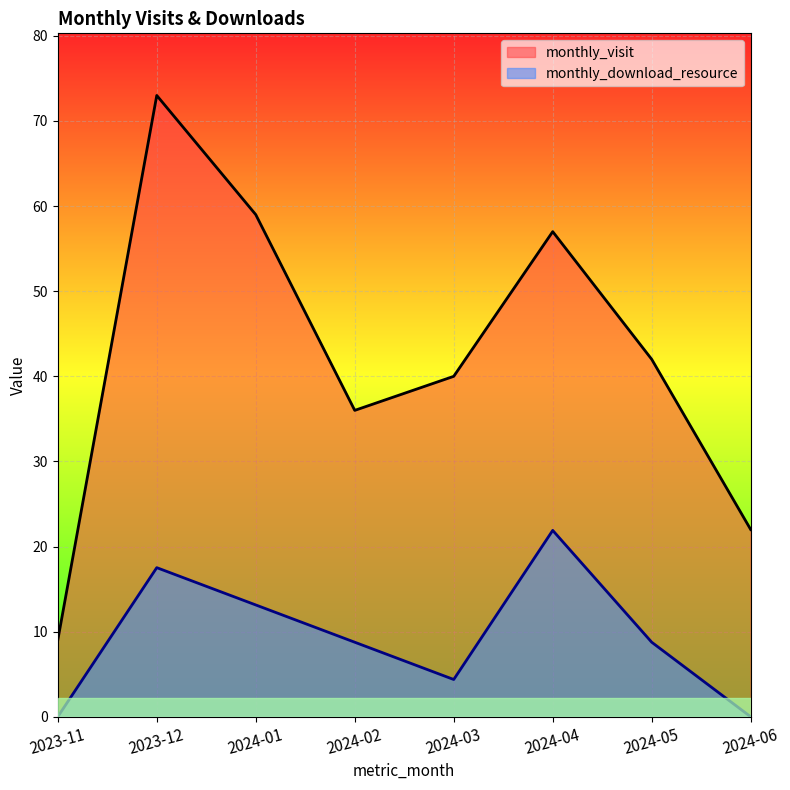

How many data points does each series have?

8